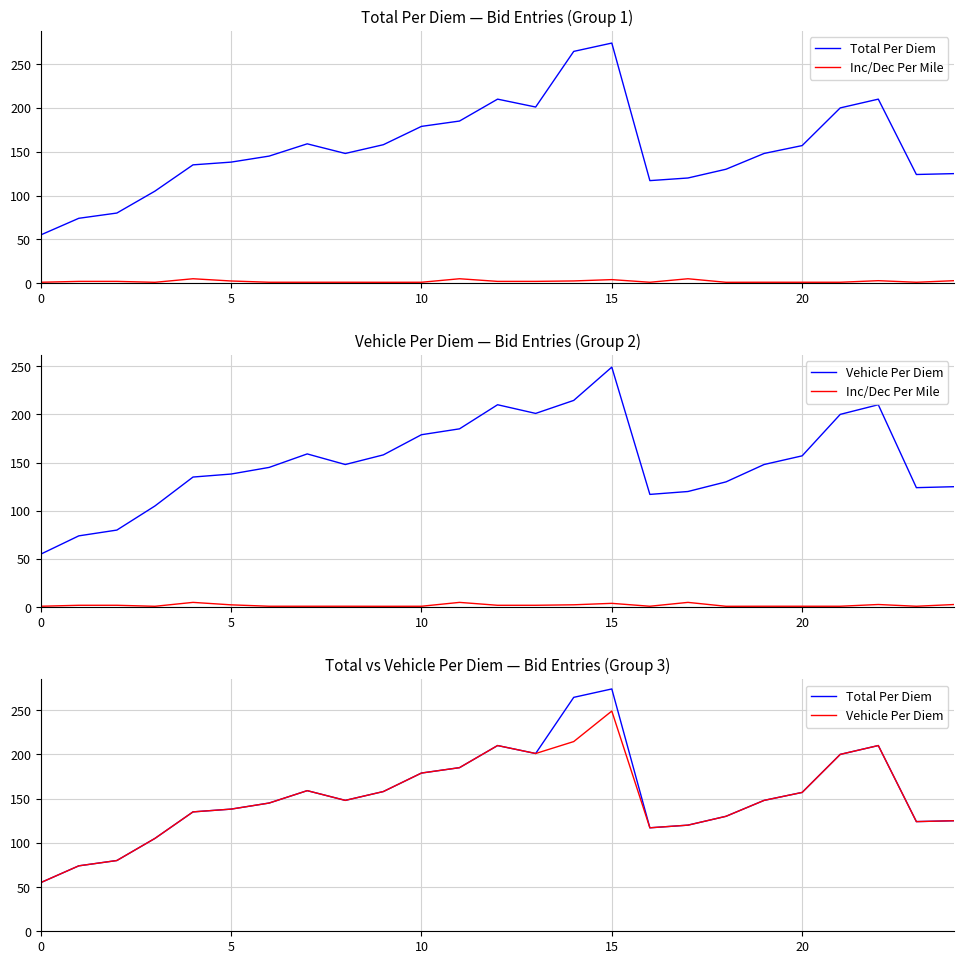

What is the difference between the maximum and second lowest values in the Vehicle Per Diem series?

175.0